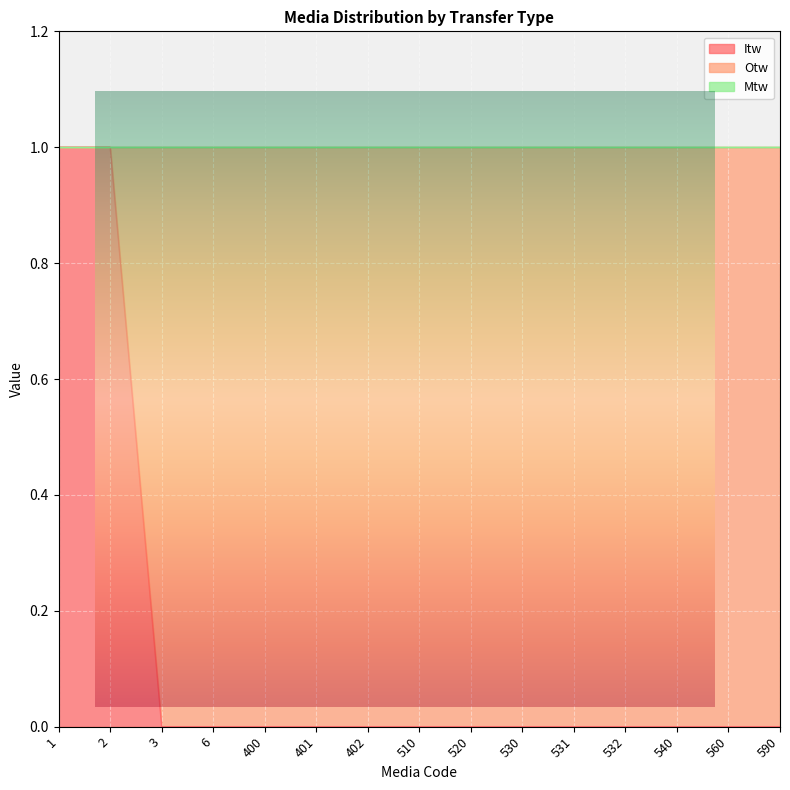

True or false: Otw and Mtw cross at least once.

False